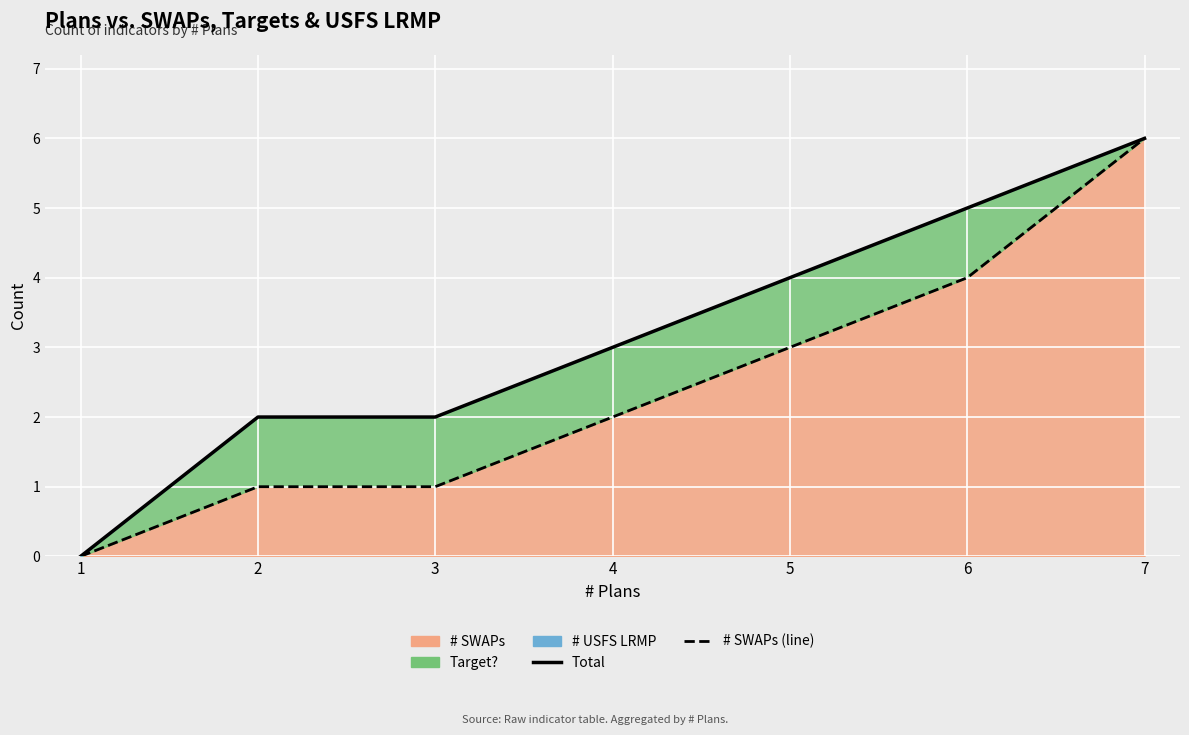

Does the chart display data point markers on the line(s)?

No